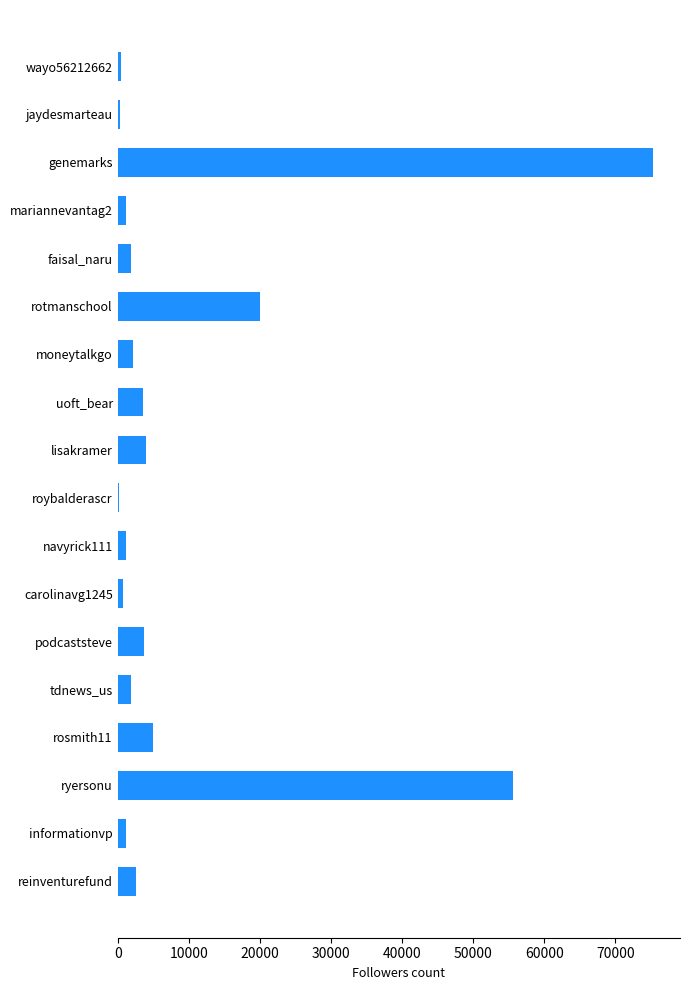

What value does the data have at uoft_bear?

3615